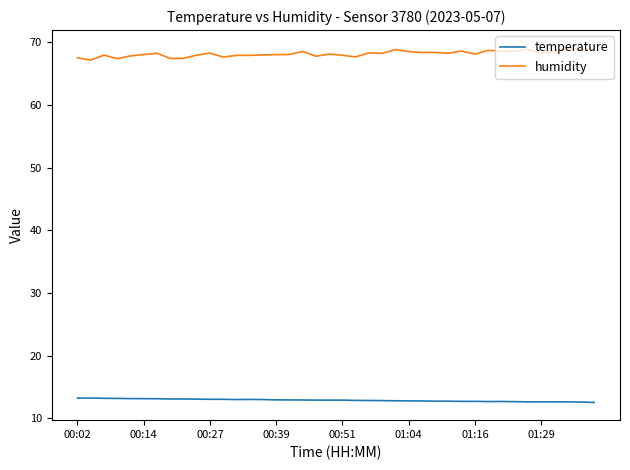

What are all the series names shown in the legend?

temperature, humidity